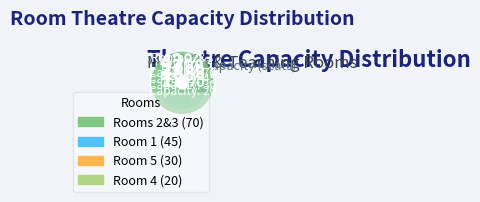

Which has a higher value, Room 1 or Room 4?

Room 1